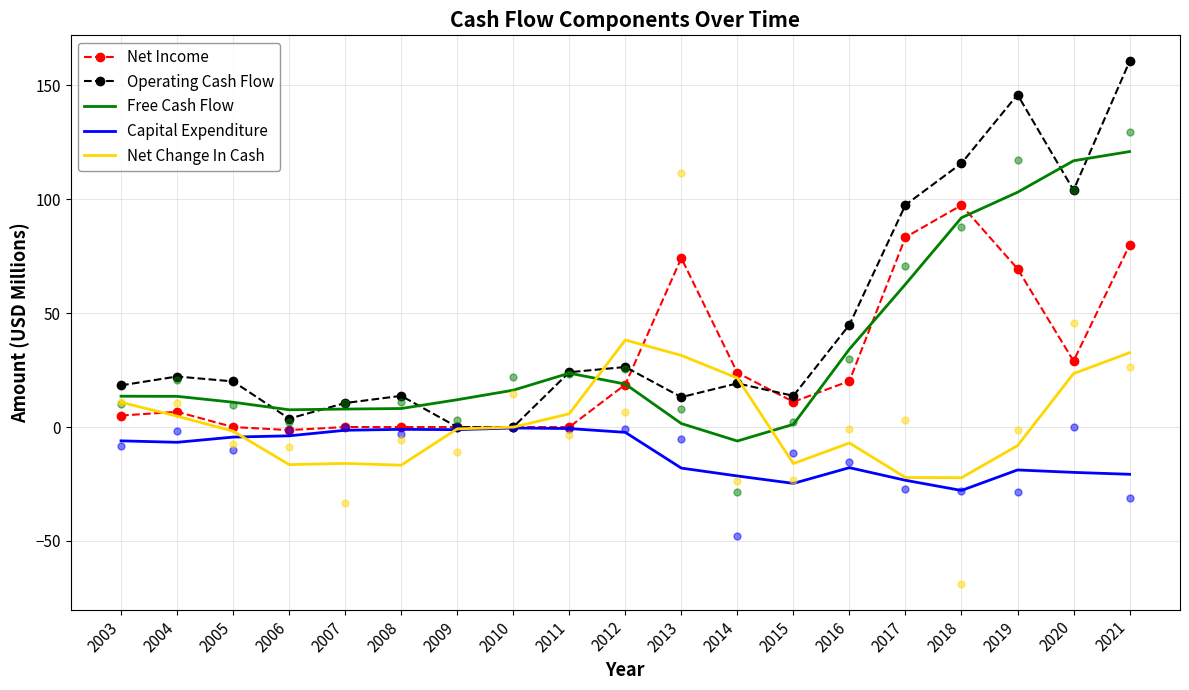

At 2010, list the series in order from smallest to largest.

Capital Expenditure, Net Change In Cash, Net Income, Operating Cash Flow, Free Cash Flow